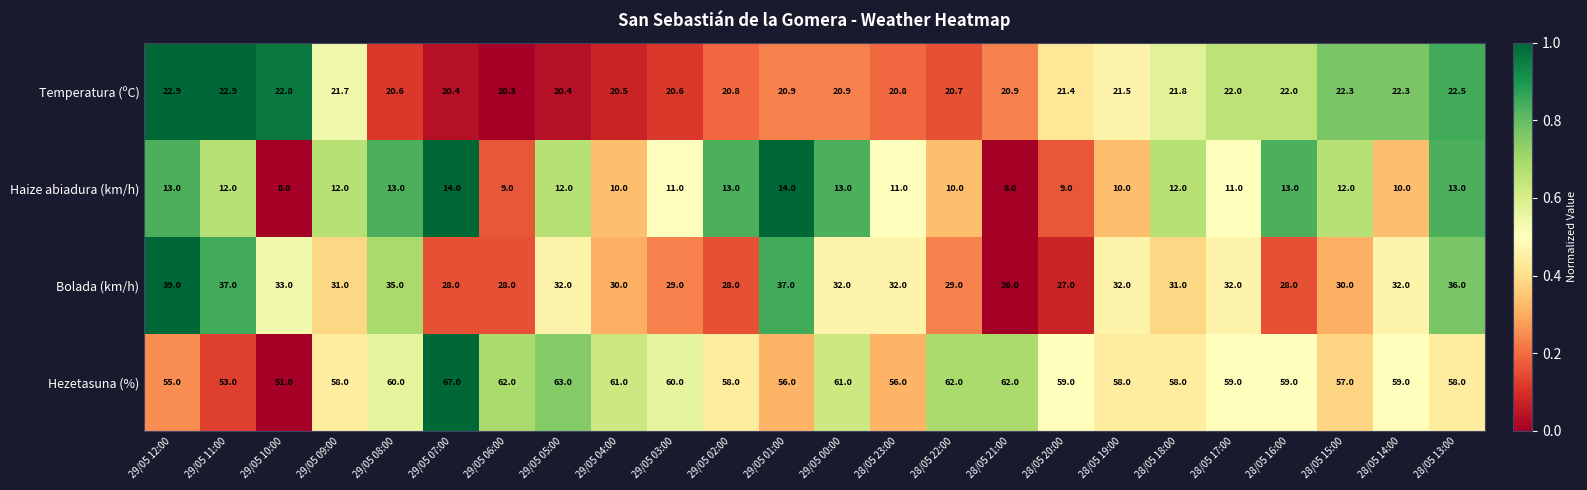

Which series changed the most between 29/05 04:00 and 28/05 15:00?

Hezetasuna (%)